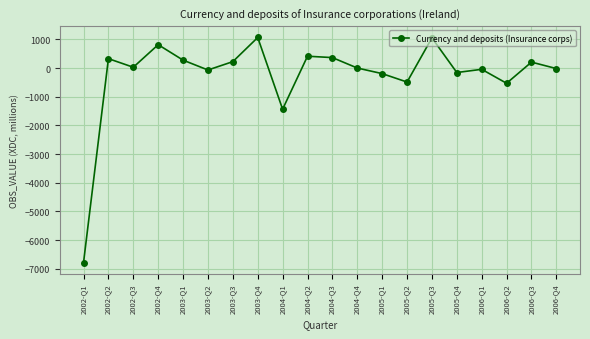

What is the difference between the values at 2005-Q4 and 2006-Q3?

363